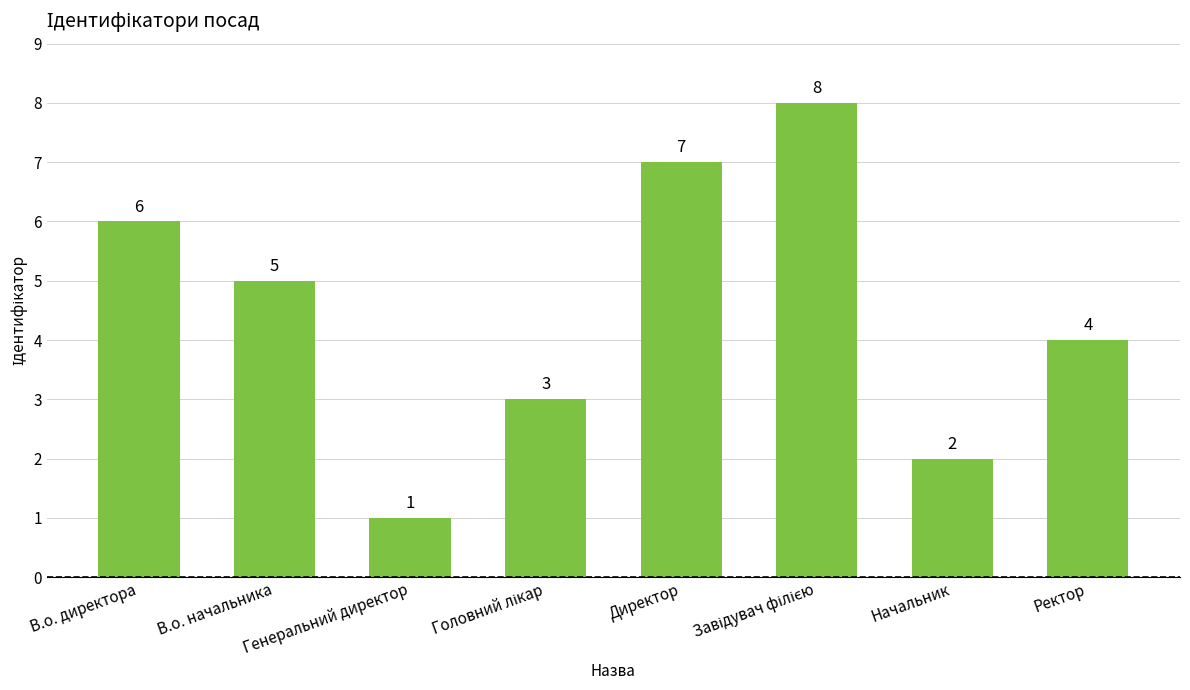

Read the value at Ректор.

4